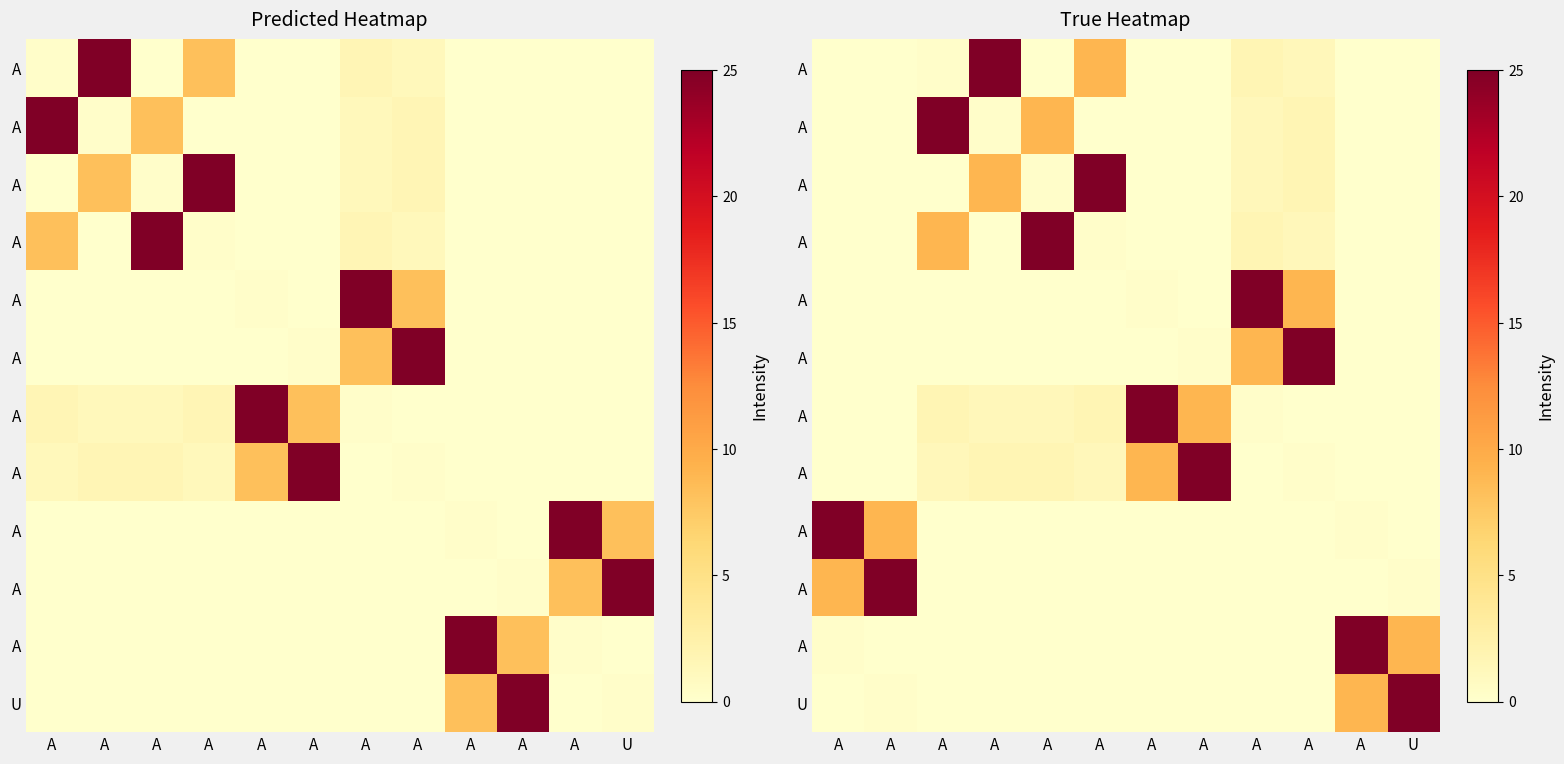

What is the total value across all series at A?

34.4